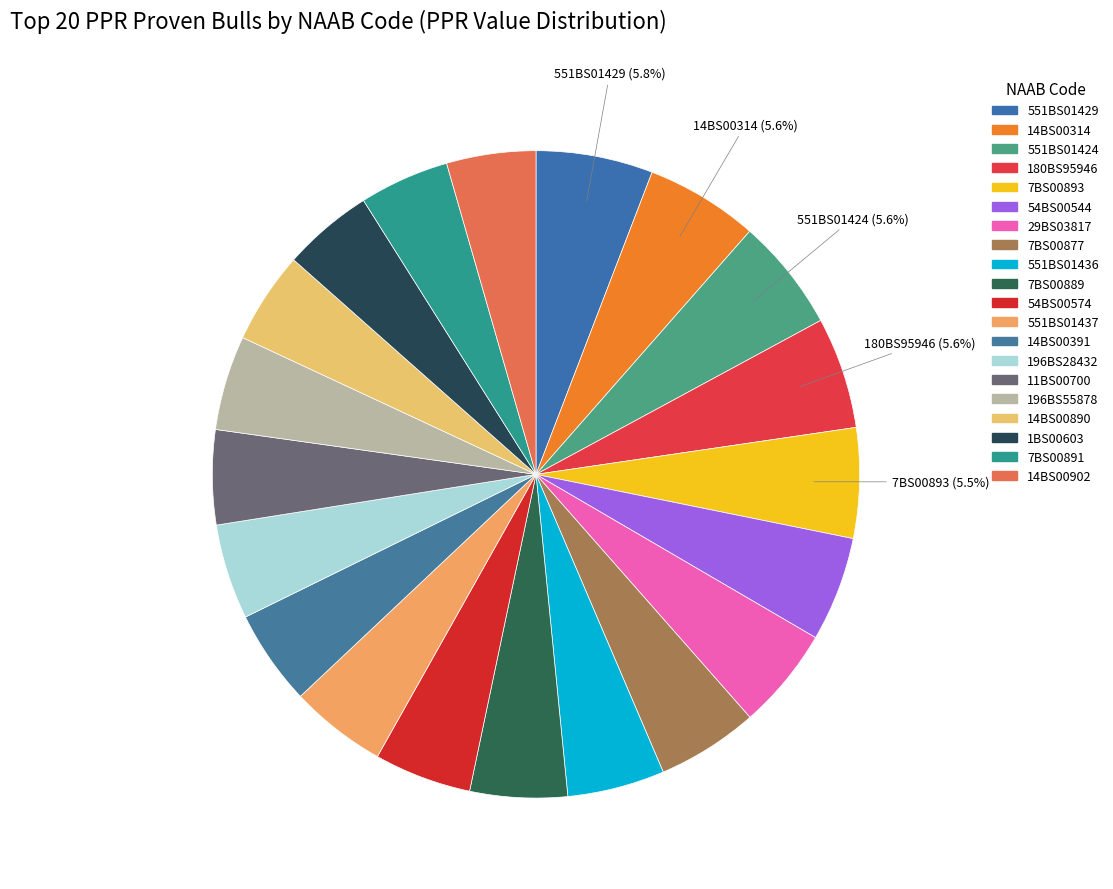

The 11BS00700 slice represents 5% of the pie. True or false?

True